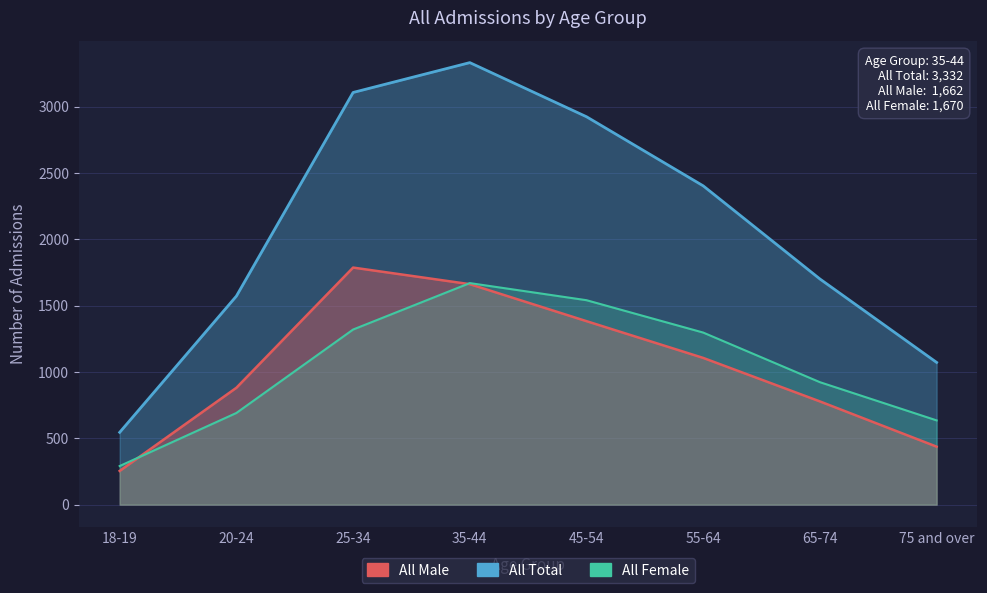

True or false: All Total and All Female cross at least once.

False